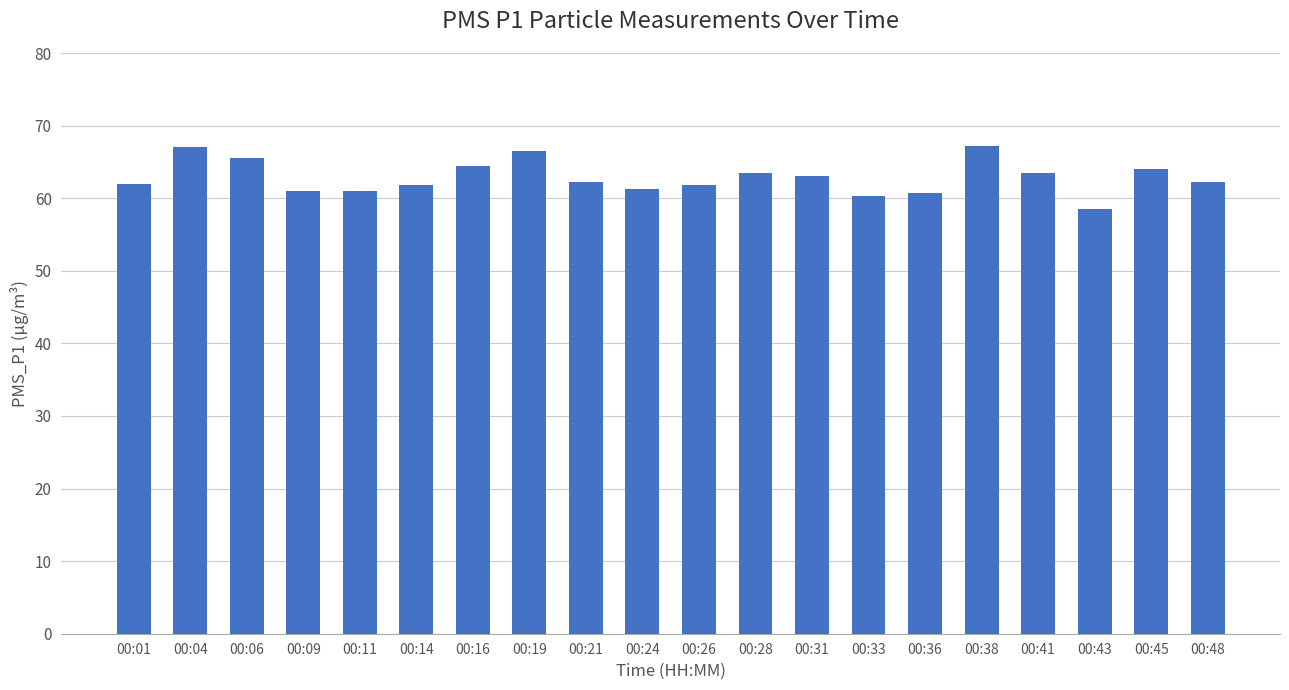

True or false: the data shows 63.0 at 00:31.

True